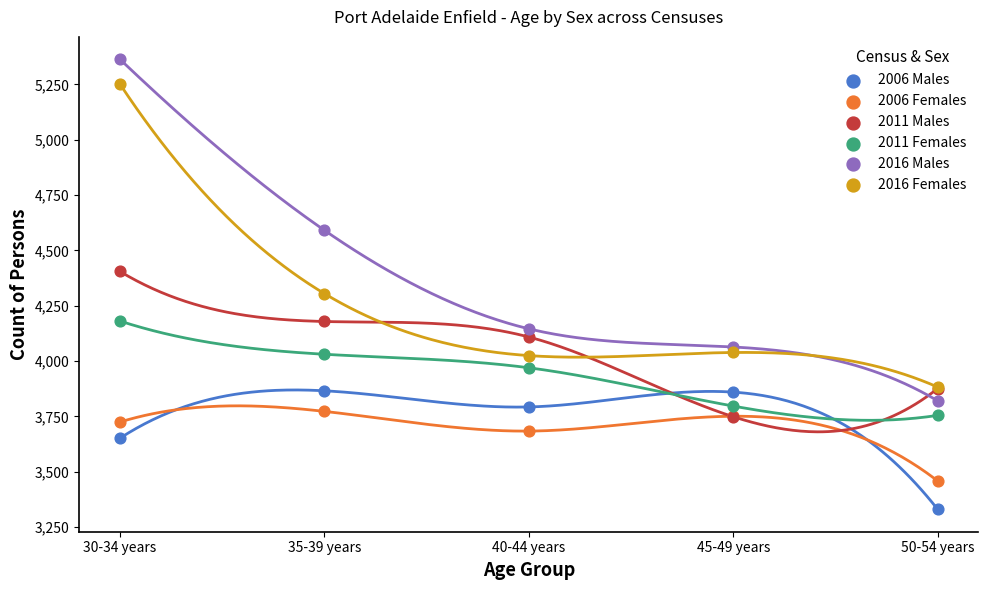

Which series reaches the maximum Y coordinate?

2016 Males